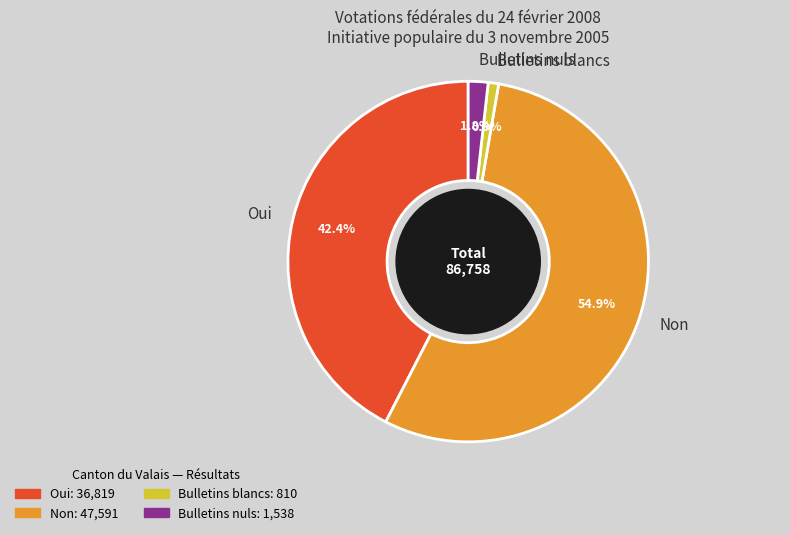

How many slices are in this pie chart?

4